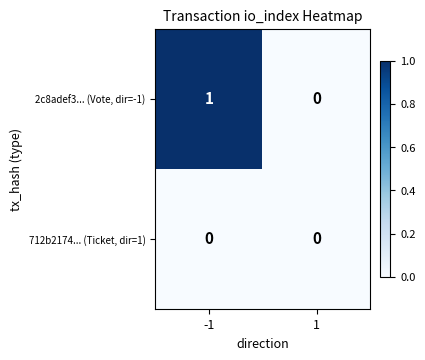

Between -1 and 1, which series saw the biggest shift?

2c8adef3... (Vote, dir=-1)